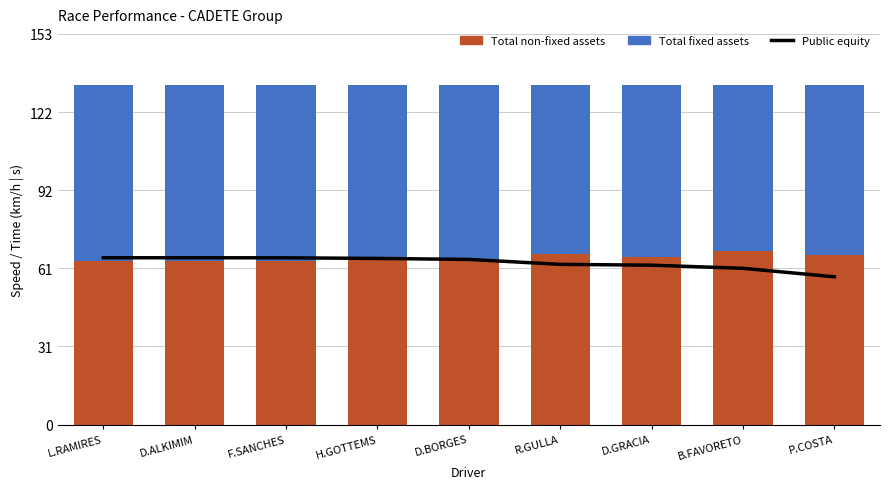

Count the number of data series in this chart.

3